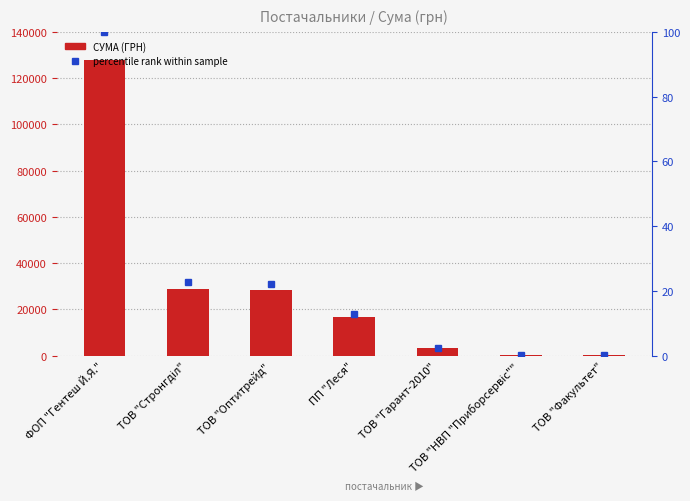

At which category does the chart reach its minimum across all series?

ТОВ "Факультет"